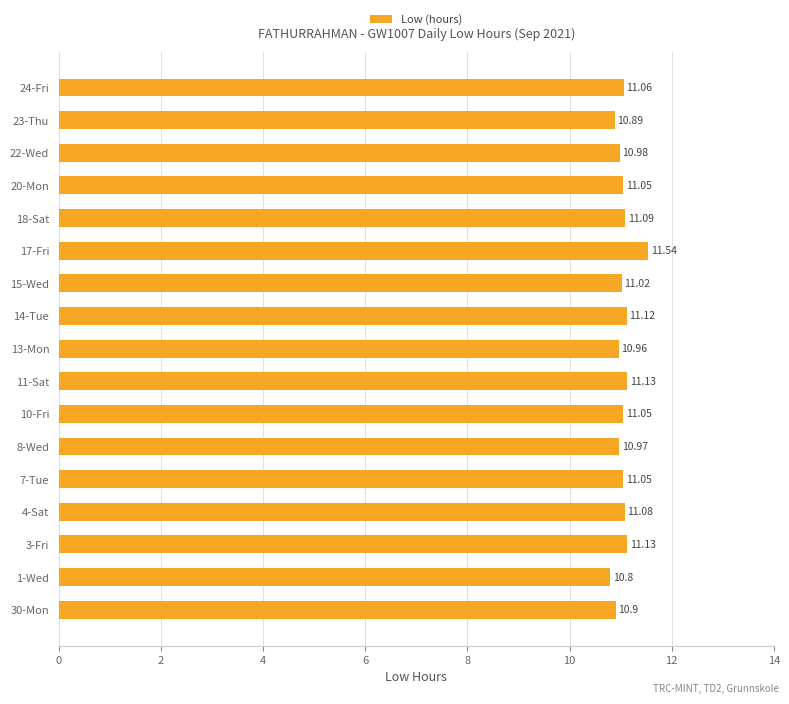

How many series are shown in this chart?

1